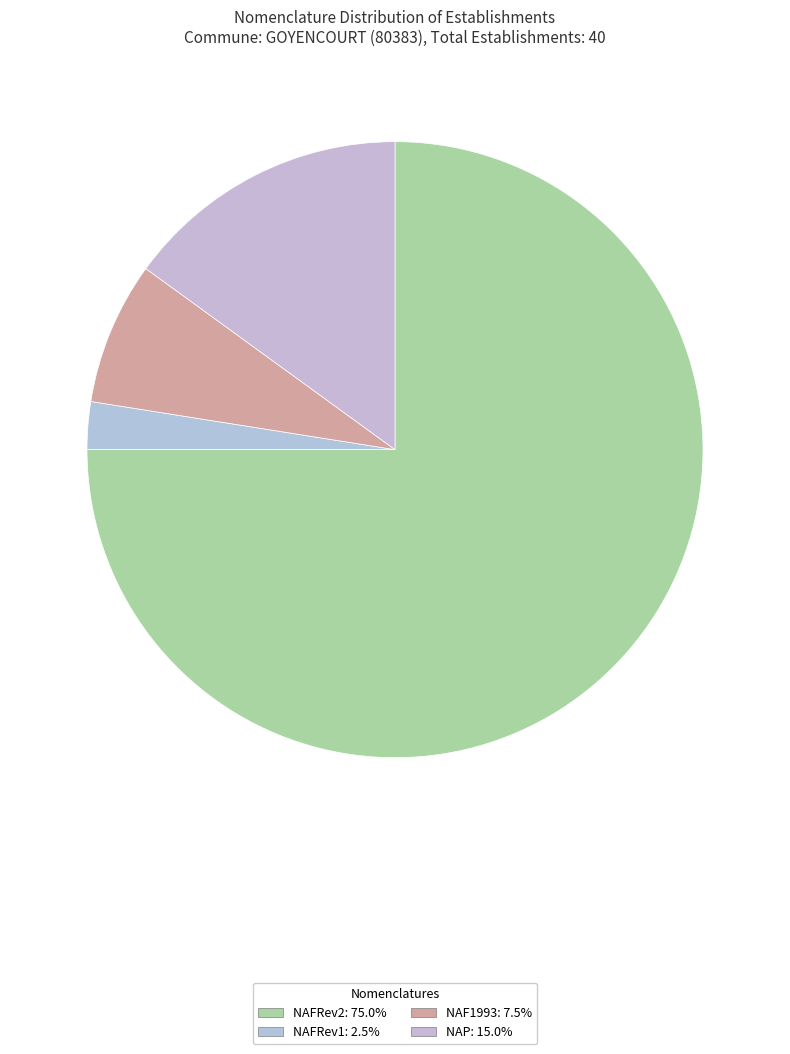

Rank the categories by value from highest to lowest.

NAFRev2, NAP, NAF1993, NAFRev1